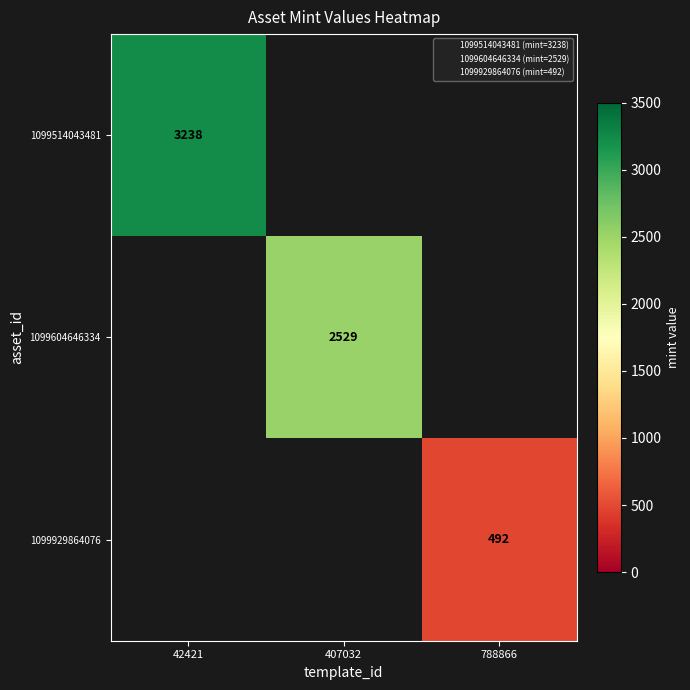

List the labels in order of 1099514043481 value, smallest first.

42421, 407032, 788866